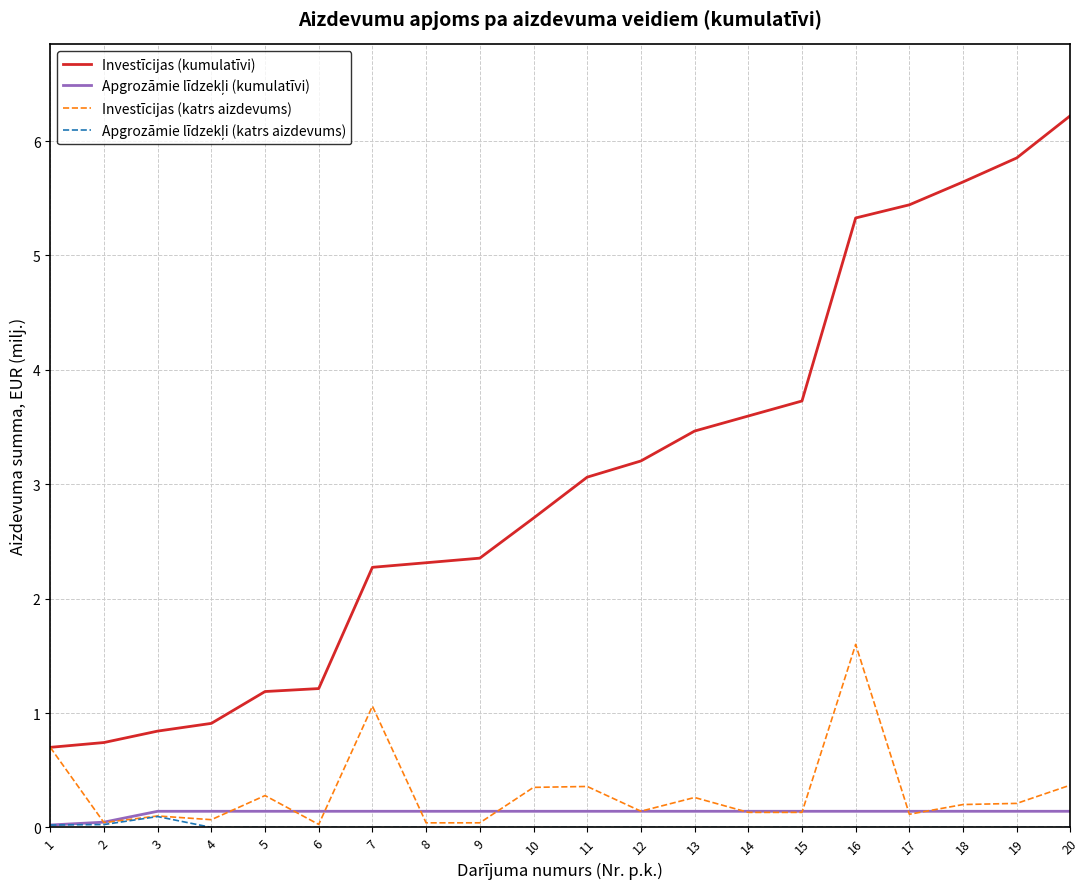

Which series has the largest range (max minus min)?

Investīcijas (kumulatīvi)